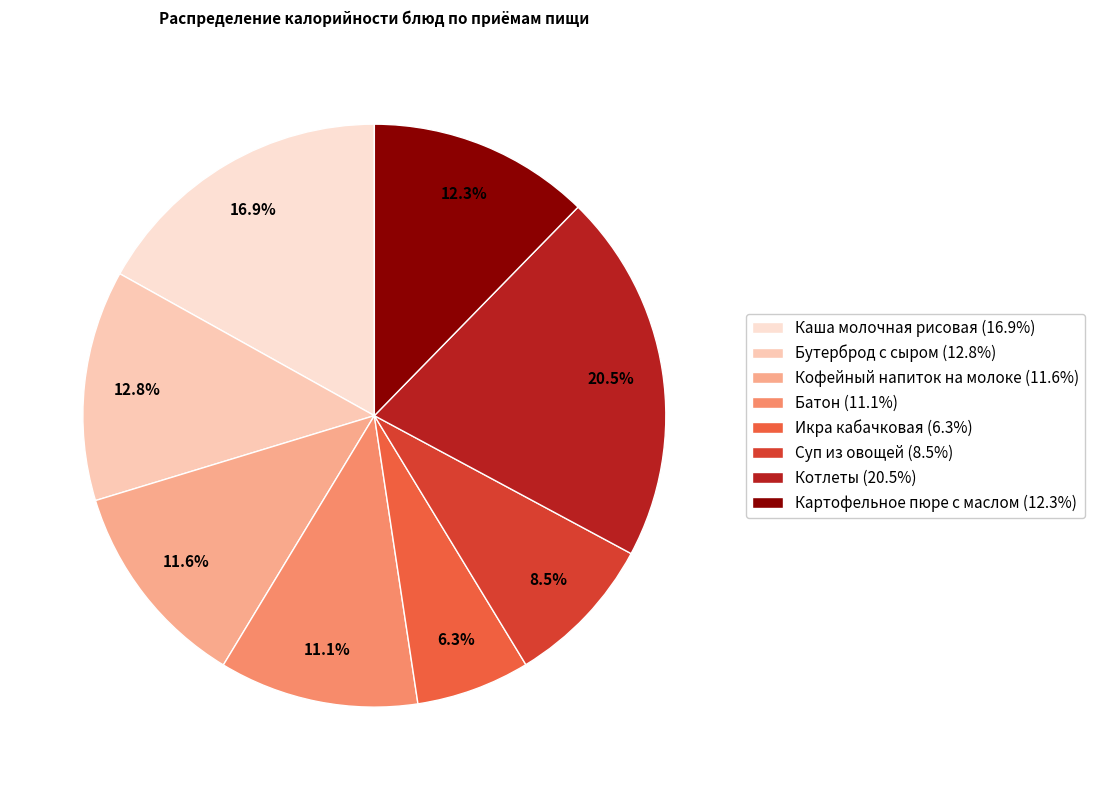

Is Бутерброд с сыром the majority of the pie?

No